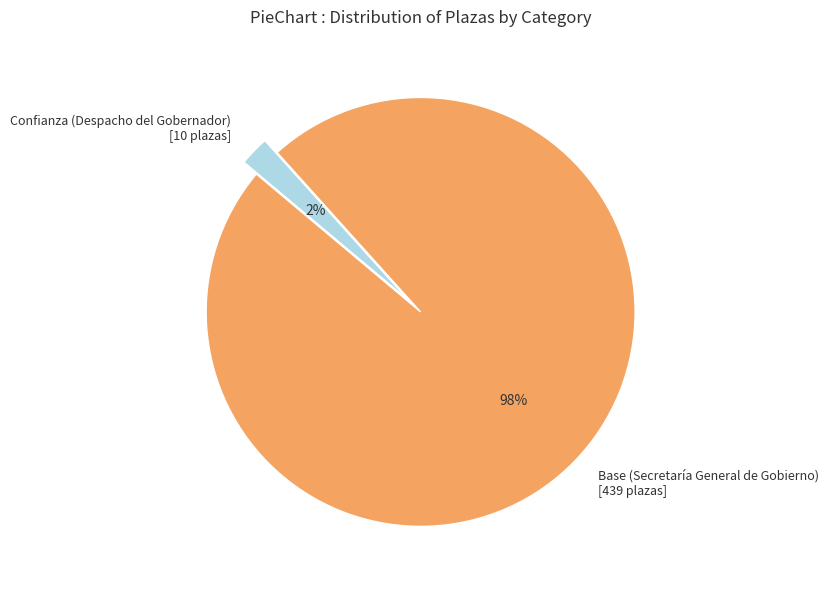

Which slice is the smallest?

Confianza (Despacho del Gobernador) [10 plazas]